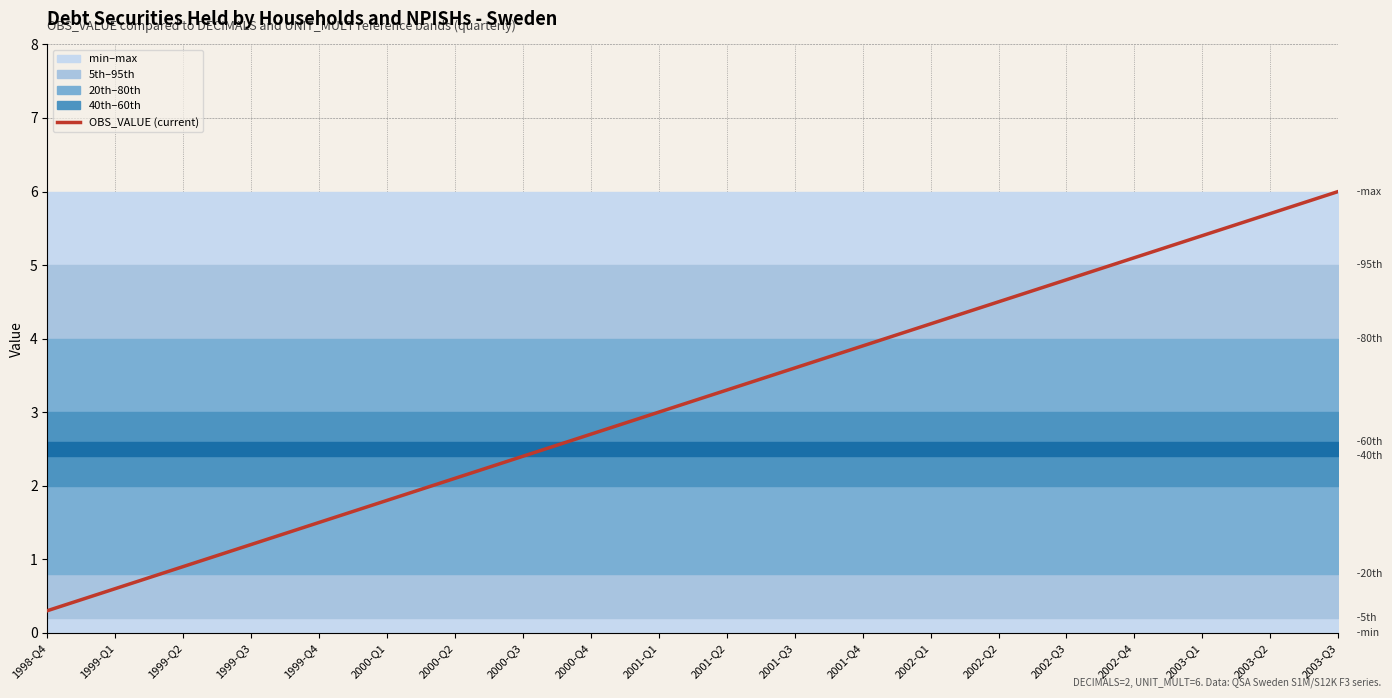

What is the minimum value shown in the chart?

0.3